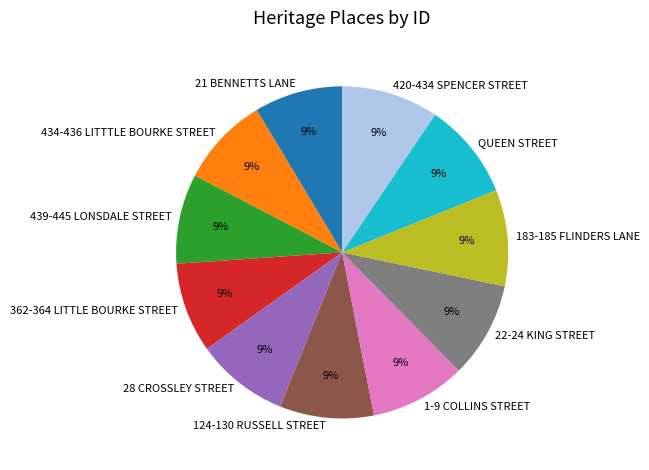

The 28 CROSSLEY STREET slice represents 19% of the pie. True or false?

False